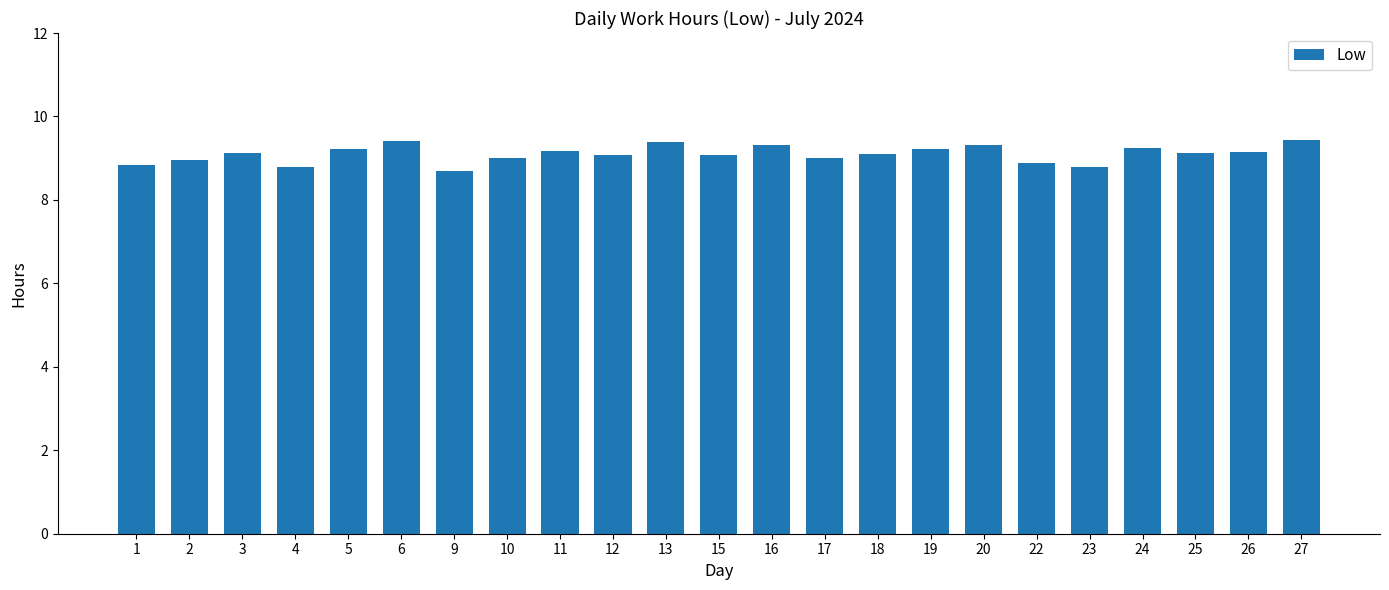

What is the minimum value shown in the chart?

8.7